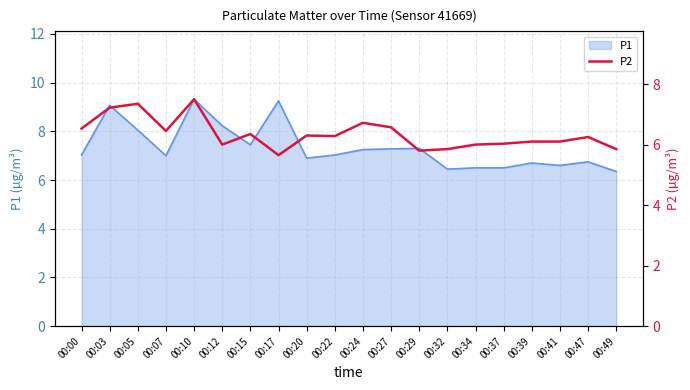

What is the change in value from 00:07 to 00:34?

-0.5